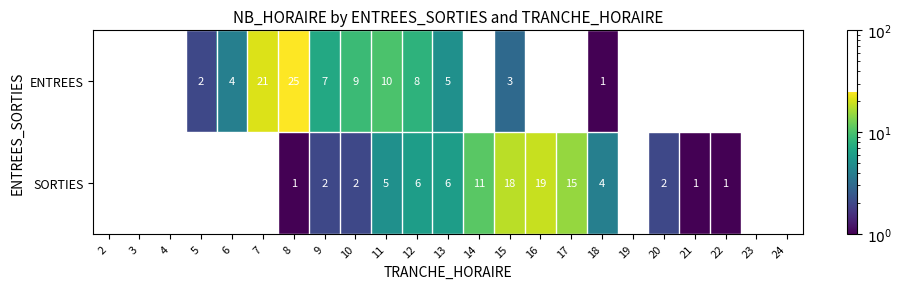

Is it true that ENTREES equals 1 at 6?

False